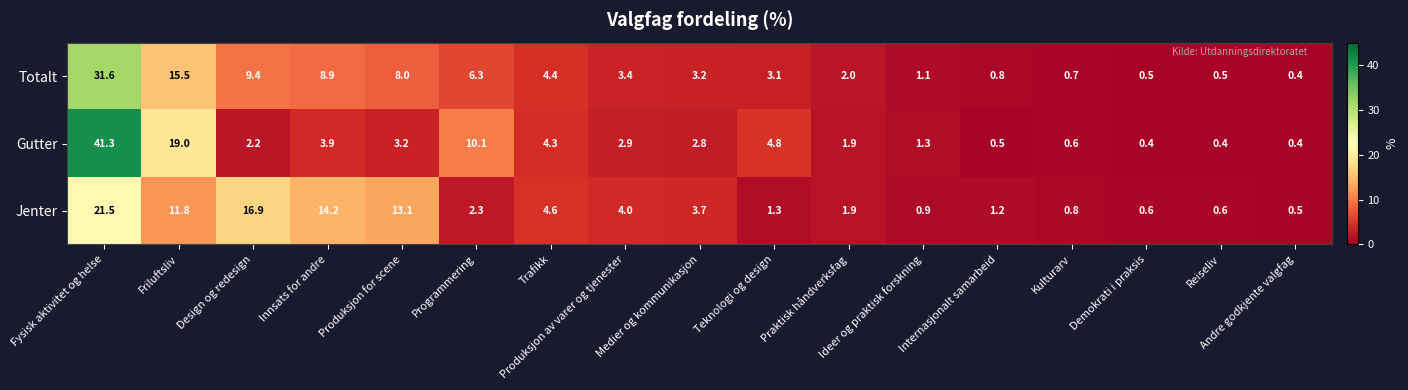

The value of Gutter at Innsats for andre is 2.4. True or false?

False